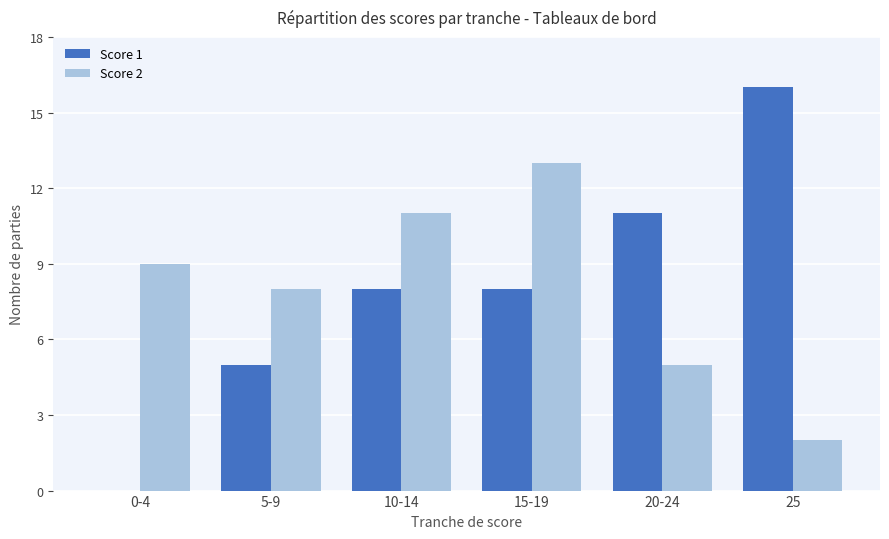

What are all the series names shown in the legend?

Score 1, Score 2